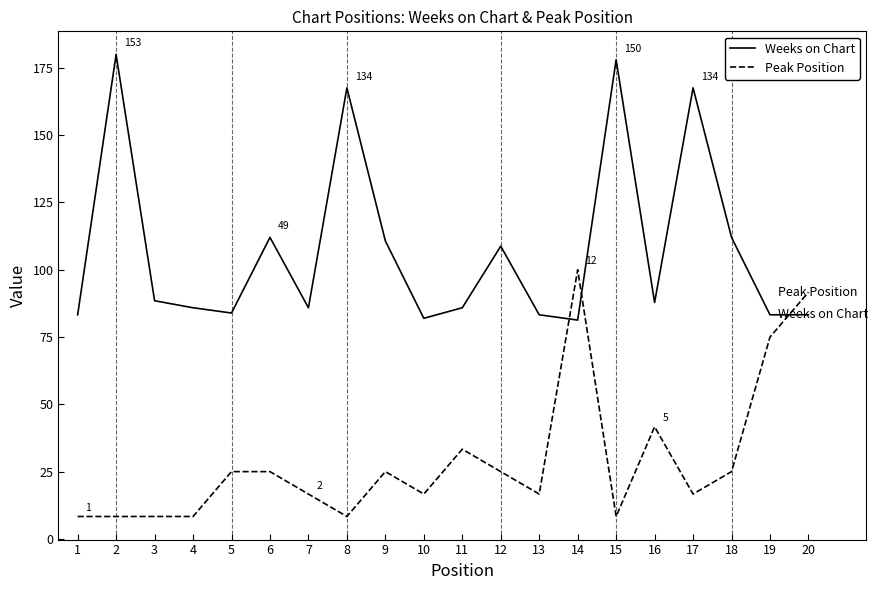

List the series in order of their overall mean, highest first.

Weeks on Chart, Peak Position